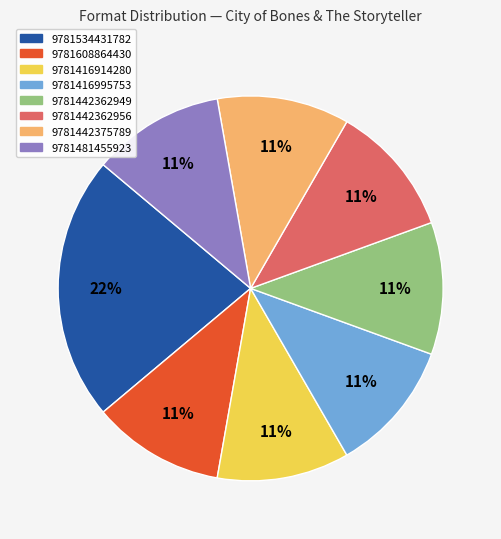

What percentage is the 9781416995753 slice, to the nearest percent?

11%